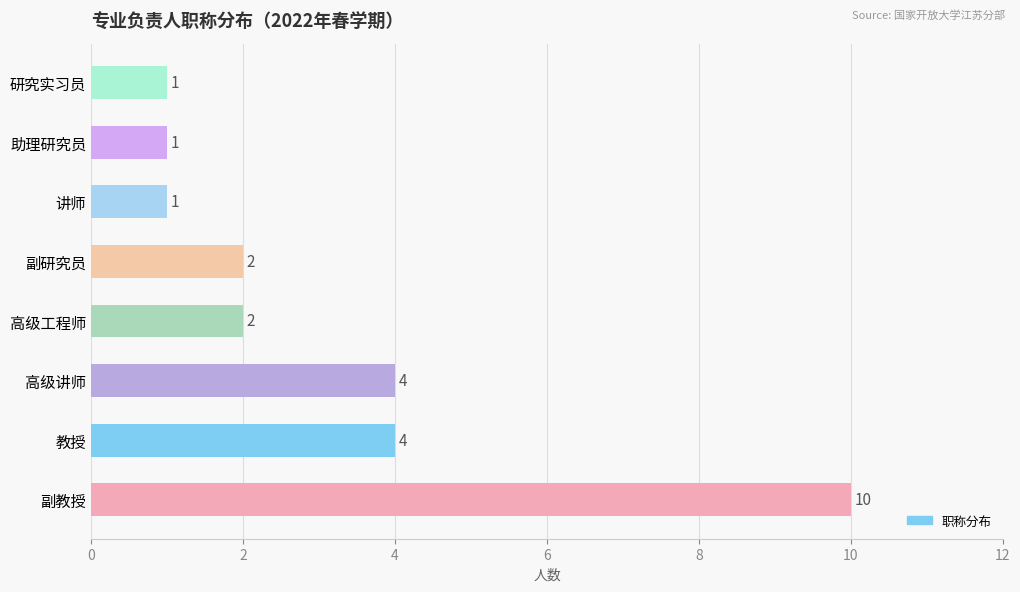

What is the sum of the values at 副教授 and 副研究员?

12